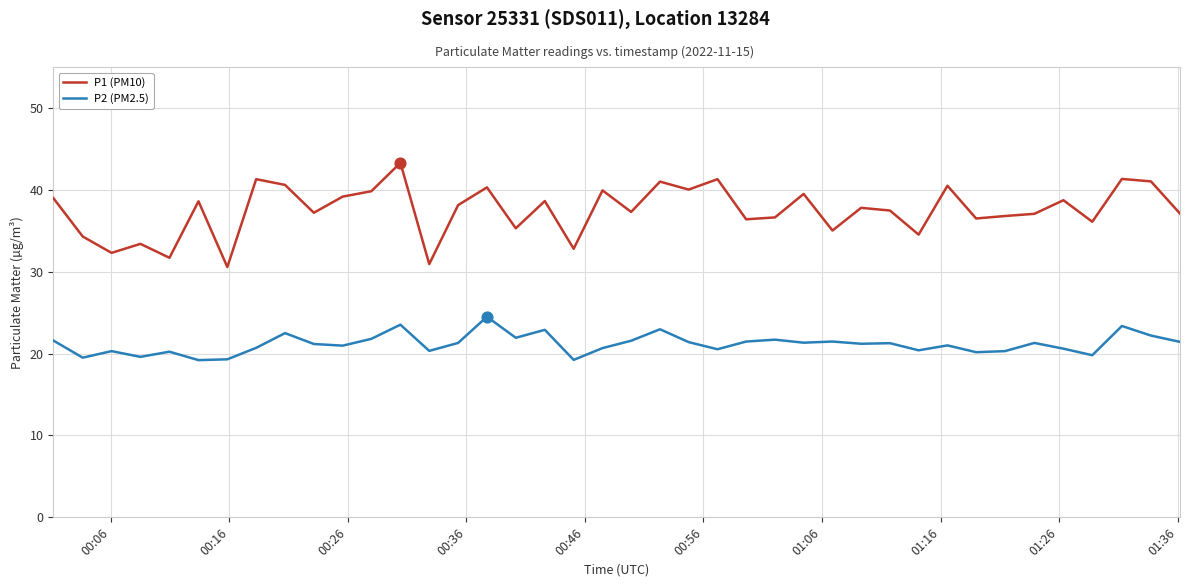

Which series has the largest range (max minus min)?

P1 (PM10)